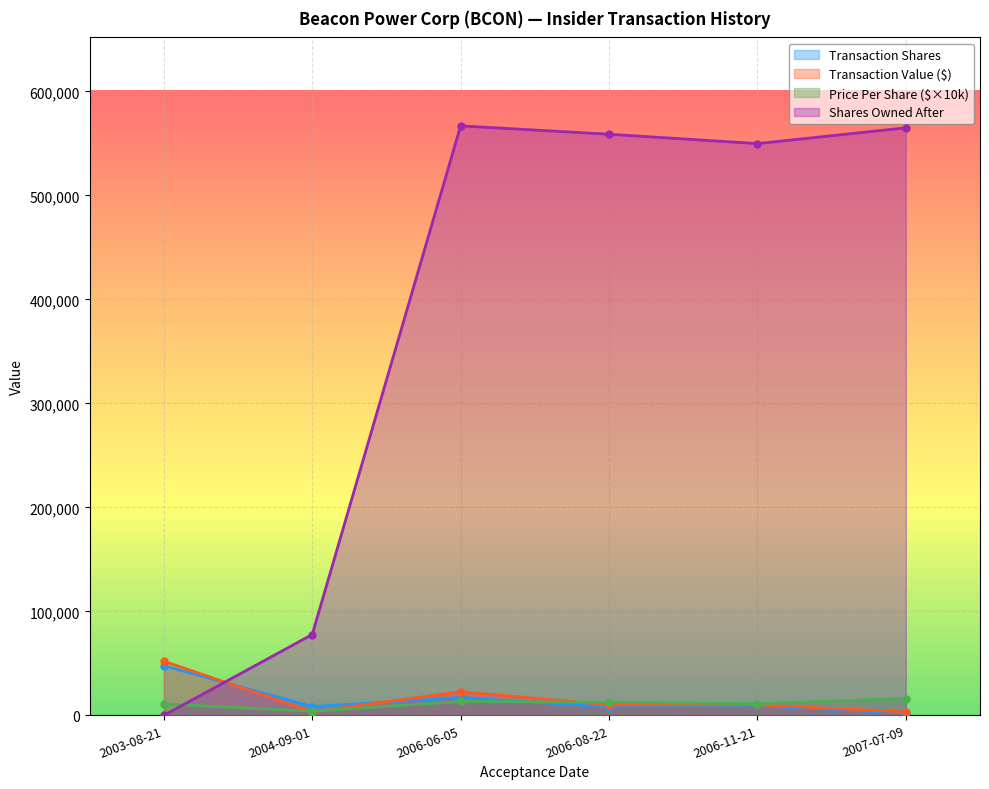

What is the sum of the transactionValue values at 2003-08-21 and 2007-07-09?

55252.0